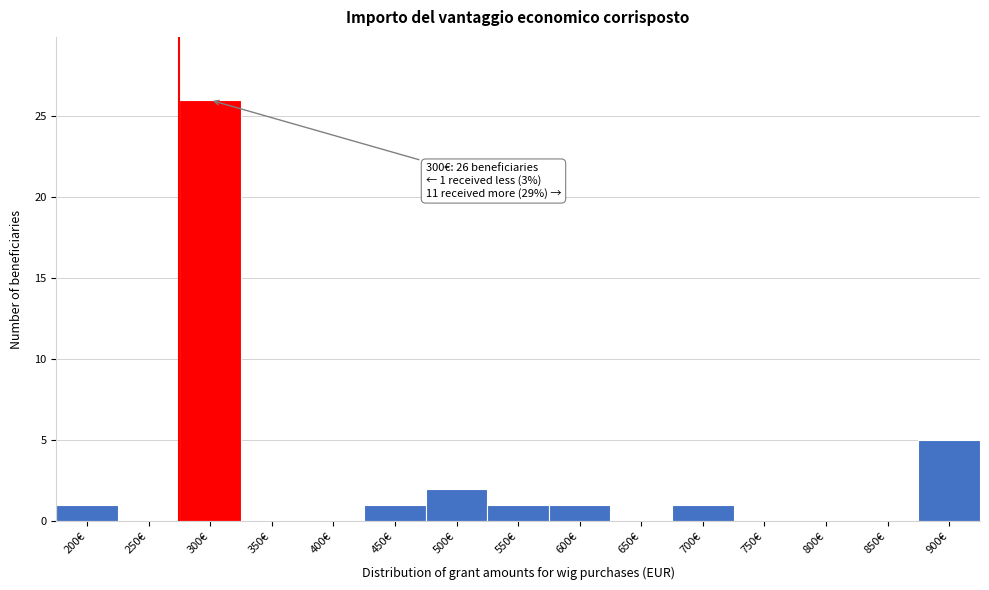

Reading left to right, list all the values displayed in this chart.

200€=1	250€=0	300€=26	350€=0	400€=0	450€=1	500€=2	550€=1	600€=1	650€=0	700€=1	750€=0	800€=0	850€=0	900€=5